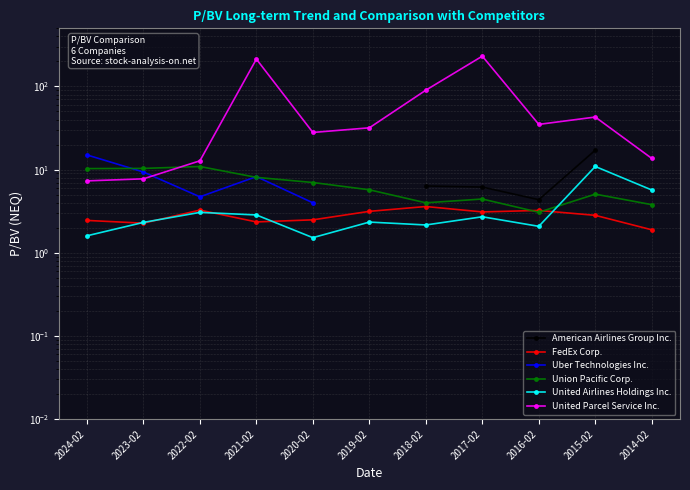

Does the chart display data point markers on the line(s)?

Yes